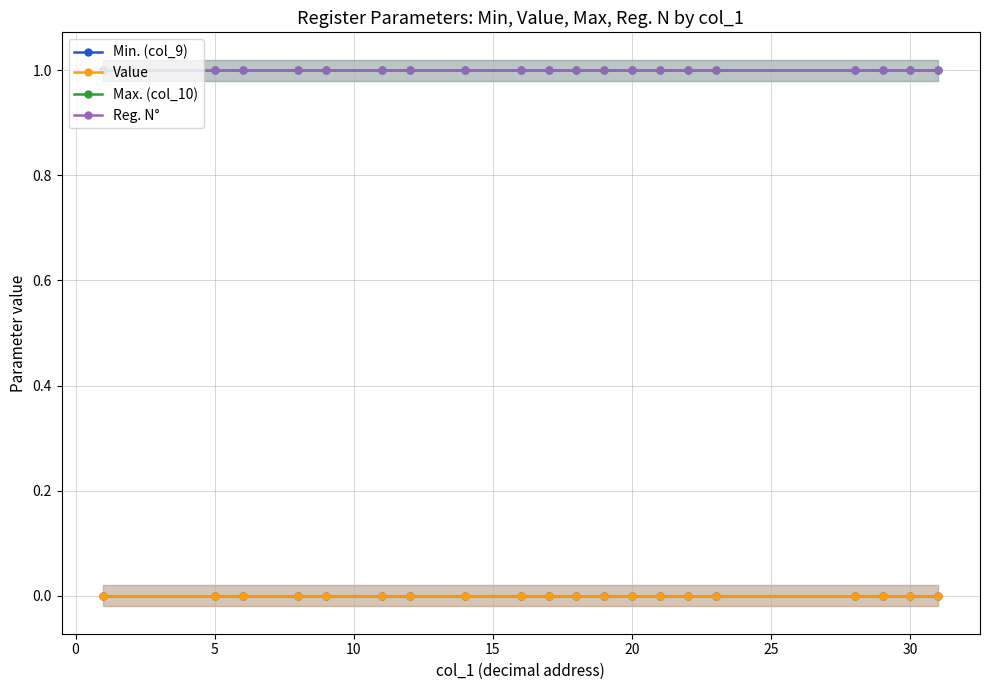

Reading left to right, list all the values displayed in this chart.

Min. (col_9): 0	0	0	0	0	0	0	0	0	0	0	0	0	0	0	0	0	0	0	0
Value: 0	0	0	0	0	0	0	0	0	0	0	0	0	0	0	0	0	0	0	0
Max. (col_10): 1	1	1	1	1	1	1	1	1	1	1	1	1	1	1	1	1	1	1	1
Reg. N°: 1	1	1	1	1	1	1	1	1	1	1	1	1	1	1	1	1	1	1	1